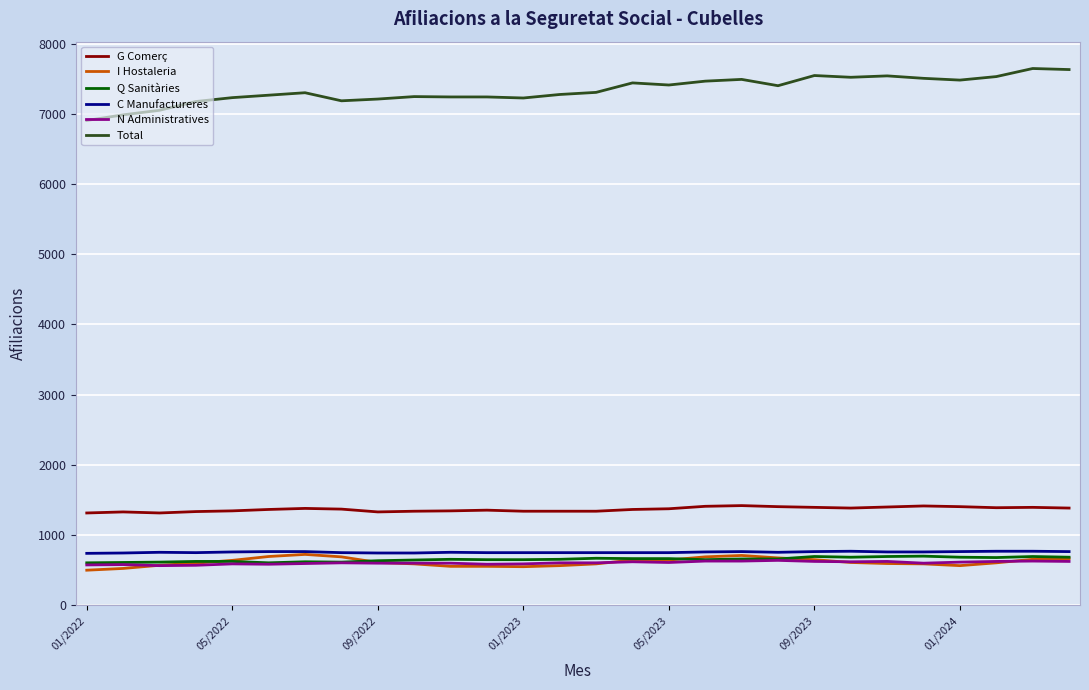

How many distinct data groups are displayed?

6